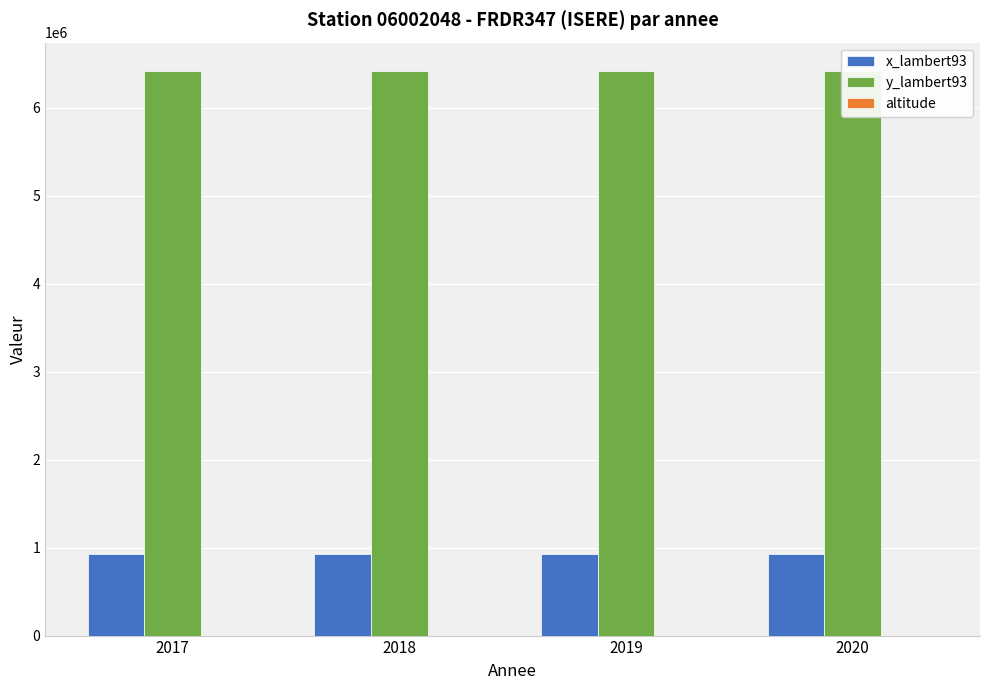

True or false: altitude has a value of 1397 at 2019.

False